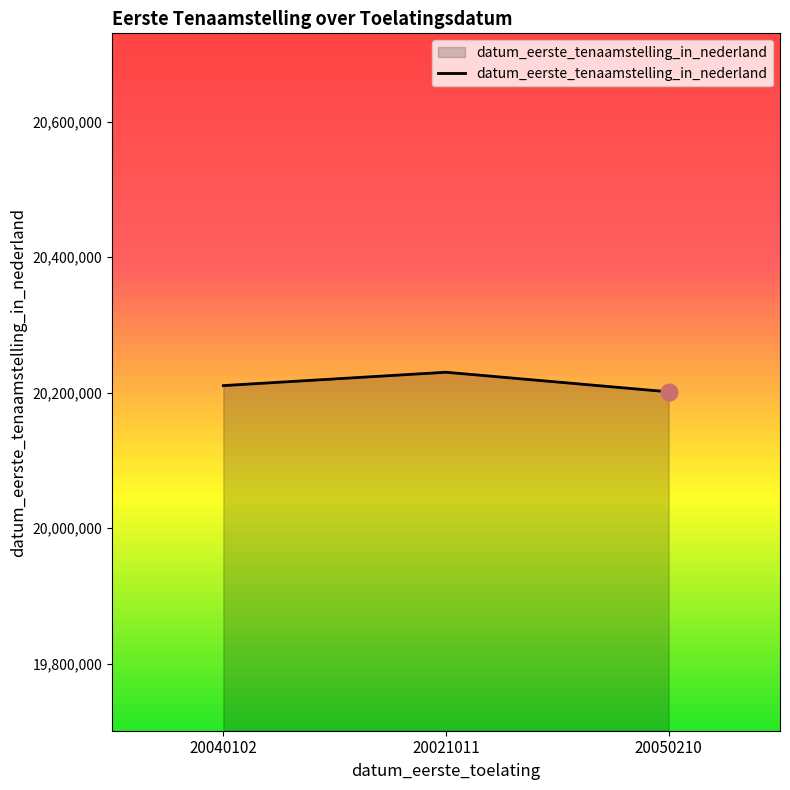

What is the minimum value shown in the chart?

20201211